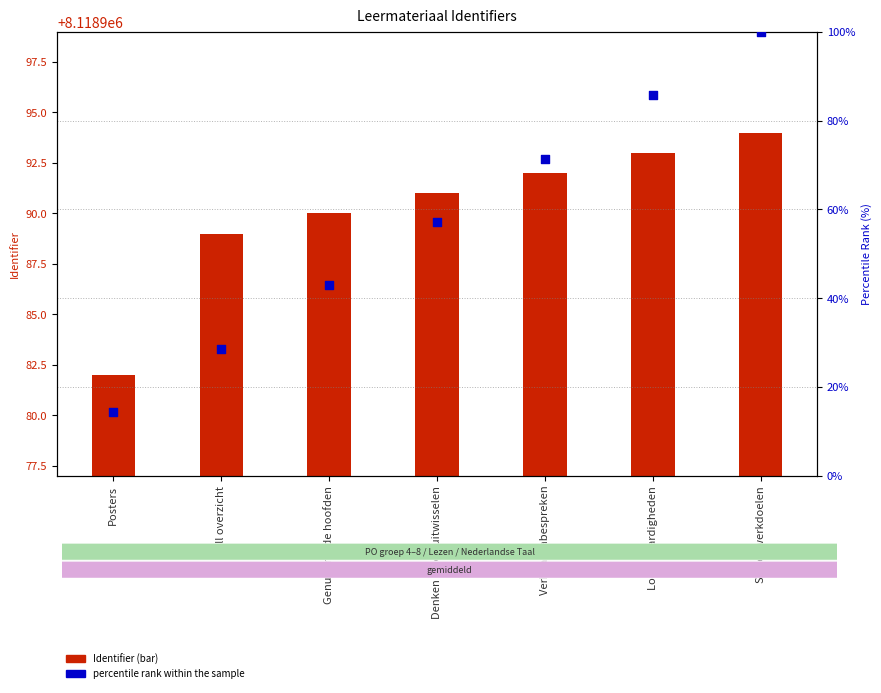

At which category is the sum across all series the highest?

Samenwerkdoelen